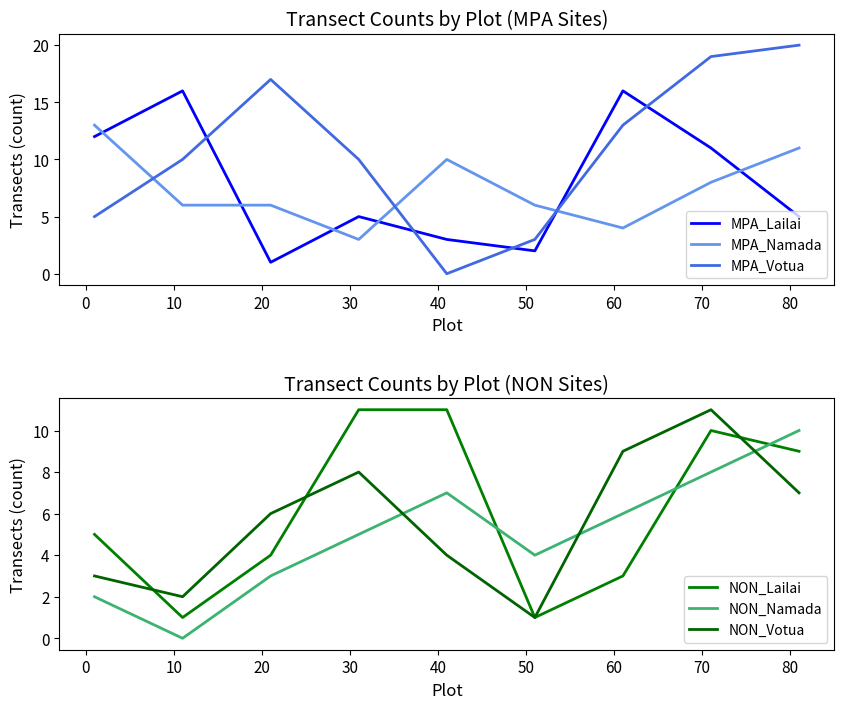

Is the value of NON_Votua at 10 greater than the value of NON_Lailai at 30?

No